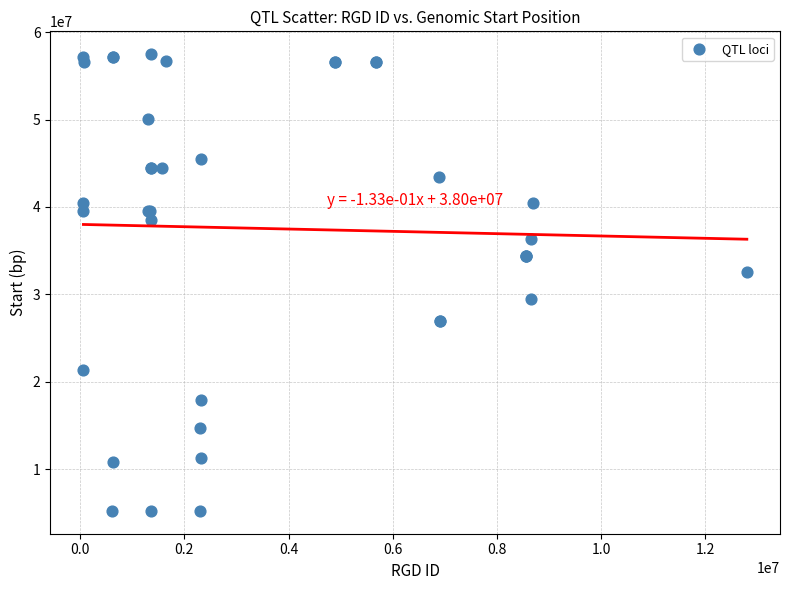

What Y value in the scatter plot is closest to 31350774?

32583980